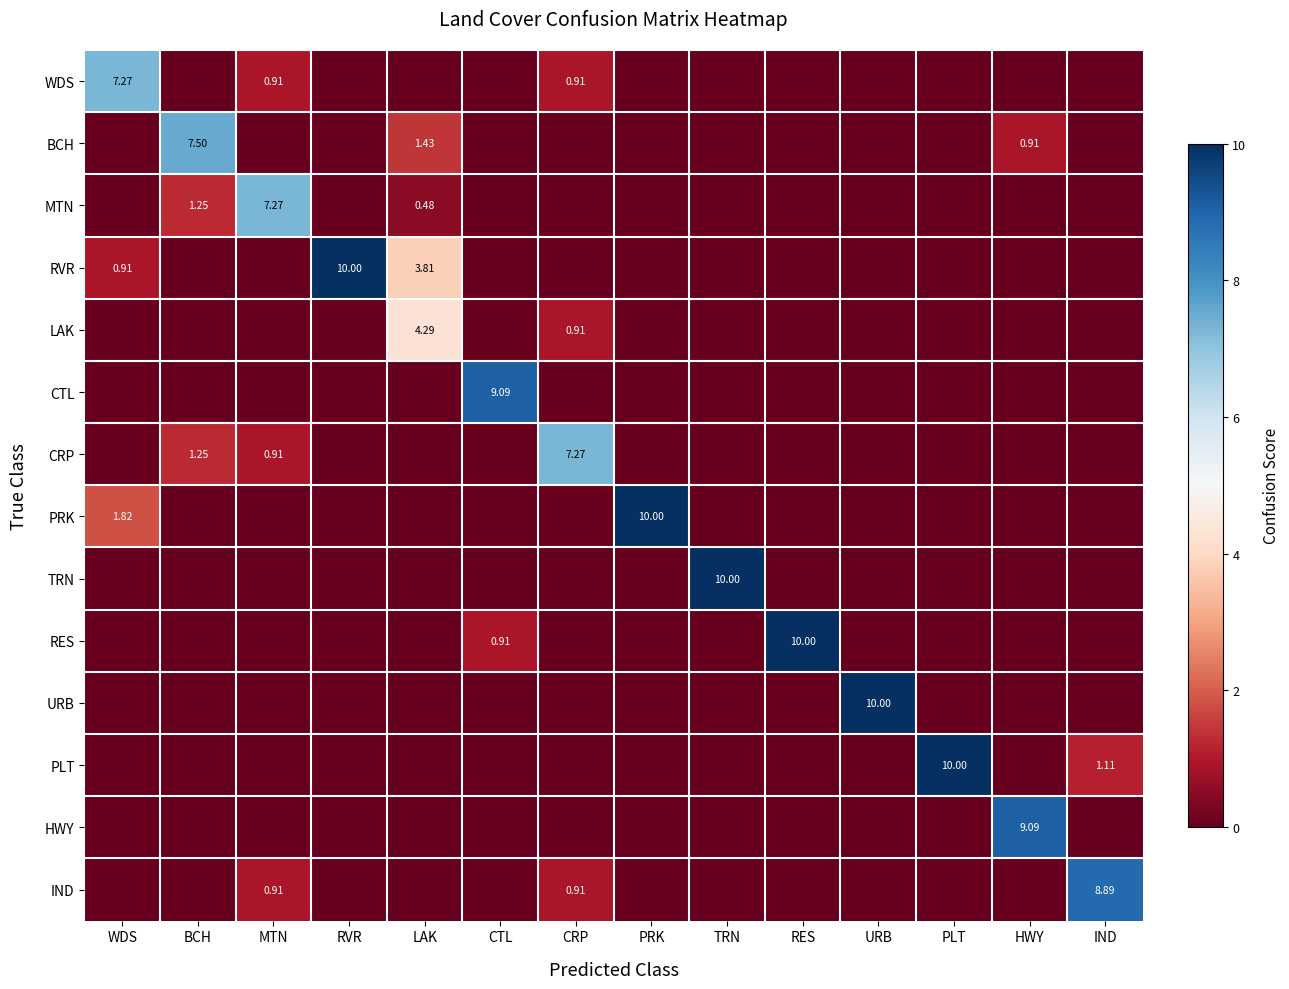

What is the sum of the IND values at BCH and MTN?

0.9